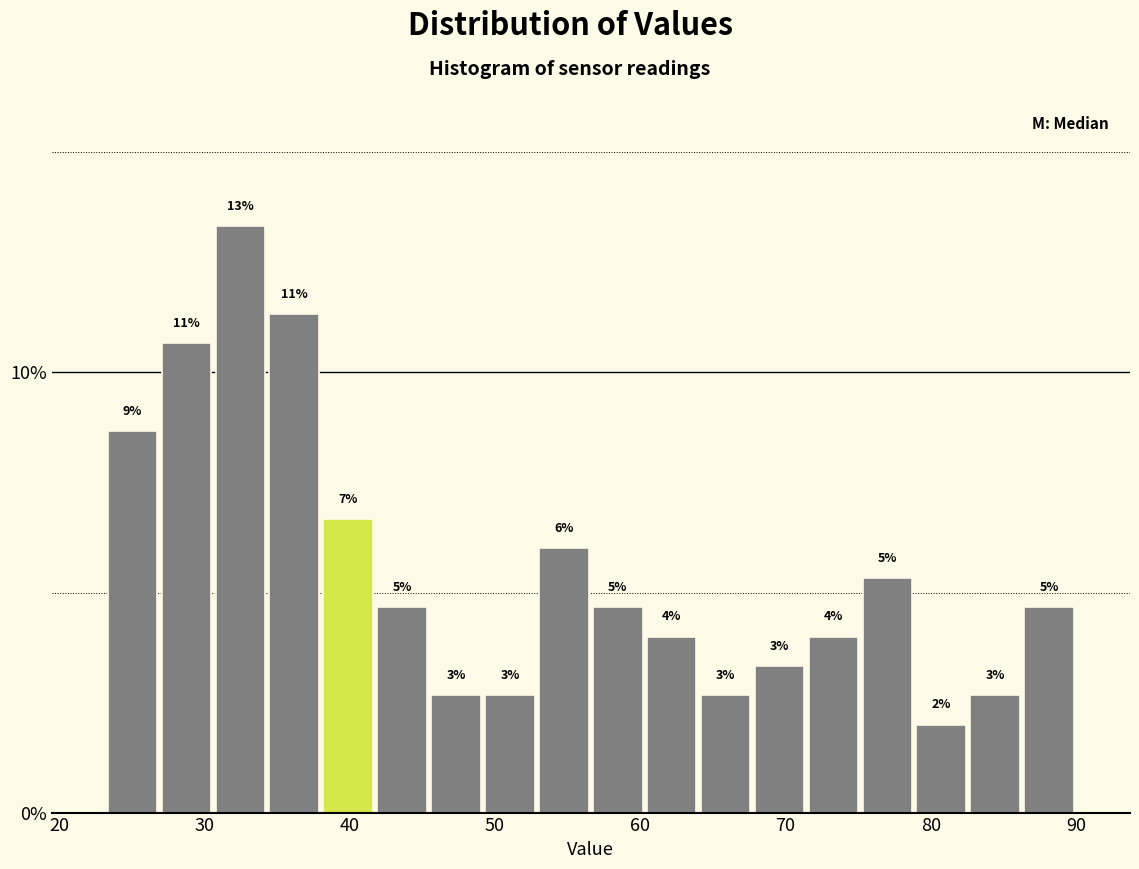

Read against the x-axis, roughly where is the centre of the tallest bar?

32